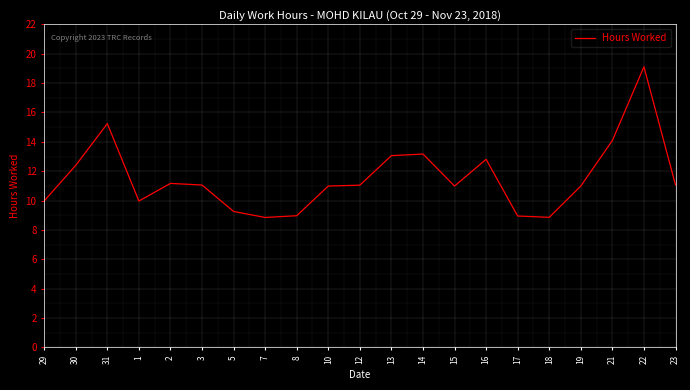

How many distinct data groups are displayed?

1